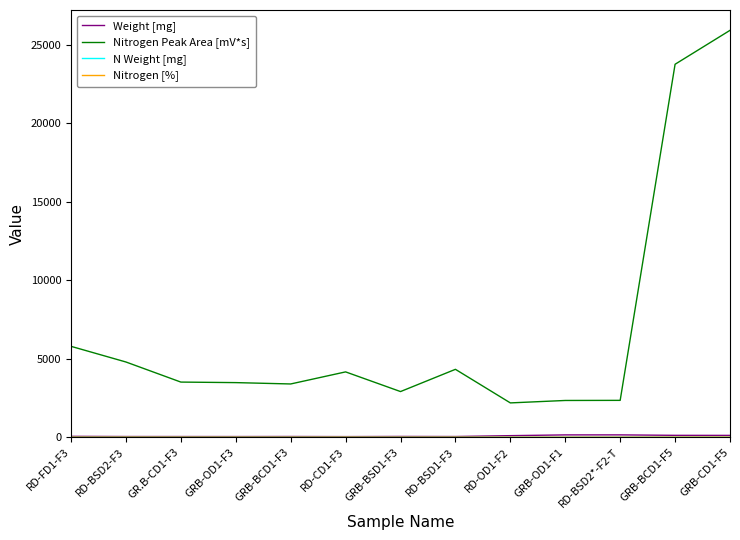

Does the chart display data point markers on the line(s)?

No